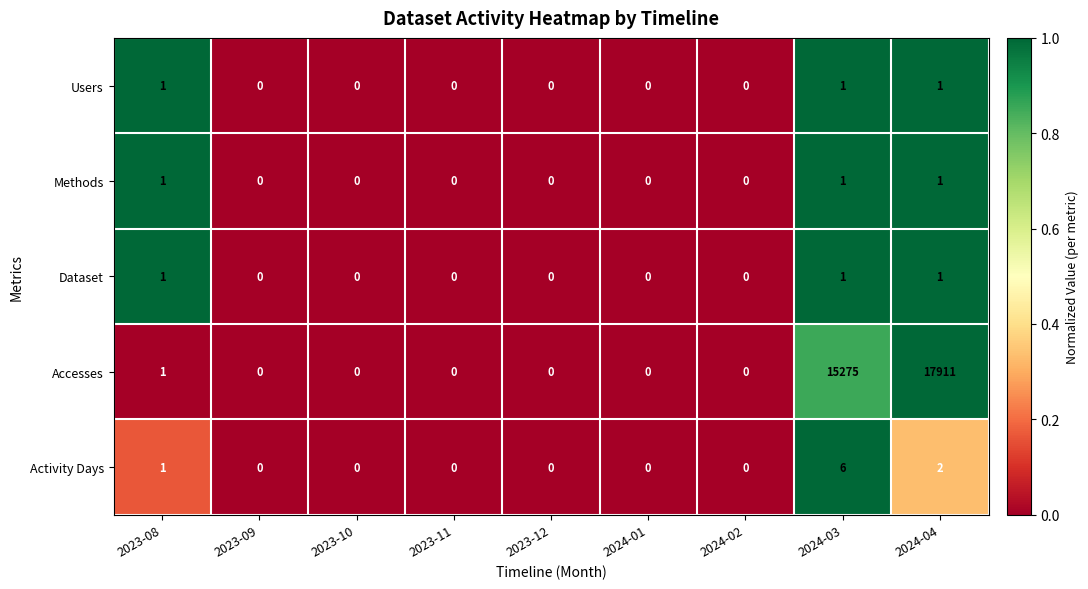

Which series changed the most between 2024-03 and 2024-04?

Accesses